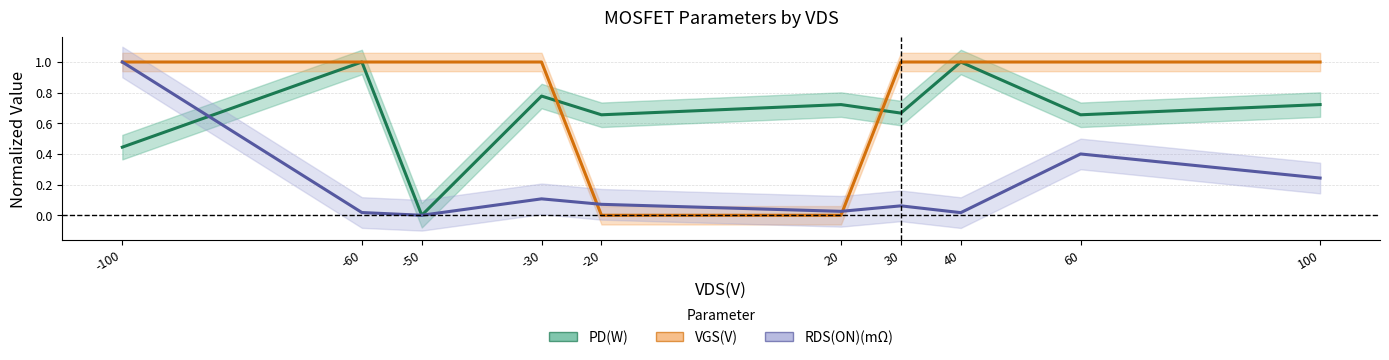

What is the difference between the RDS(ON)(mΩ) values at 100 and 20?

0.2